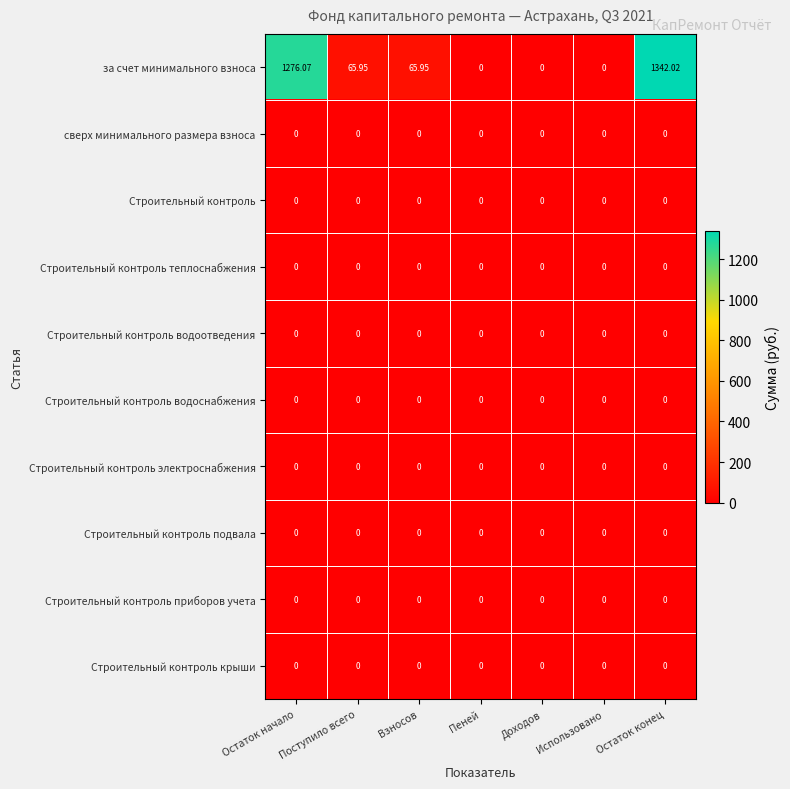

Which label corresponds to the largest value in the chart?

Остаток конец